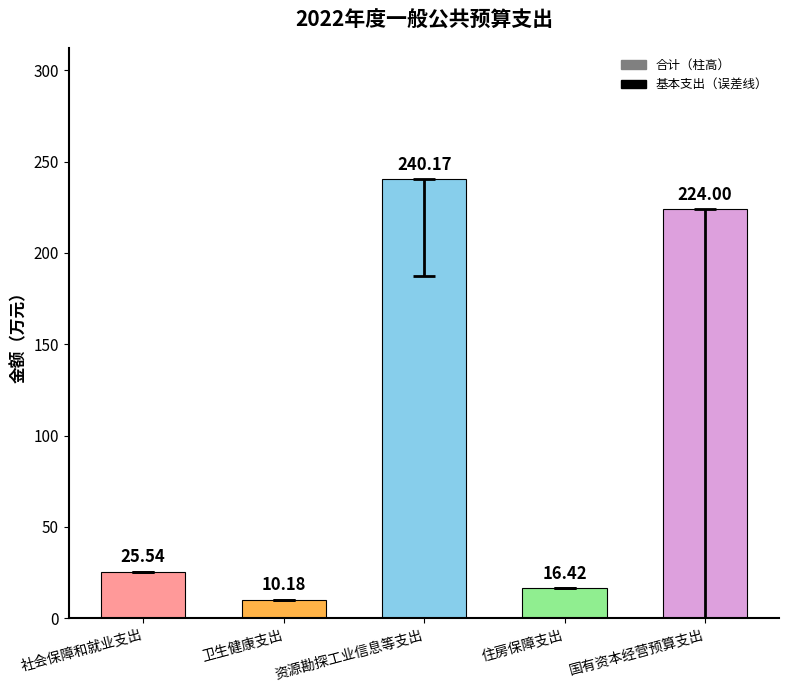

What position from the left is 资源勘探工业信息等支出?

3